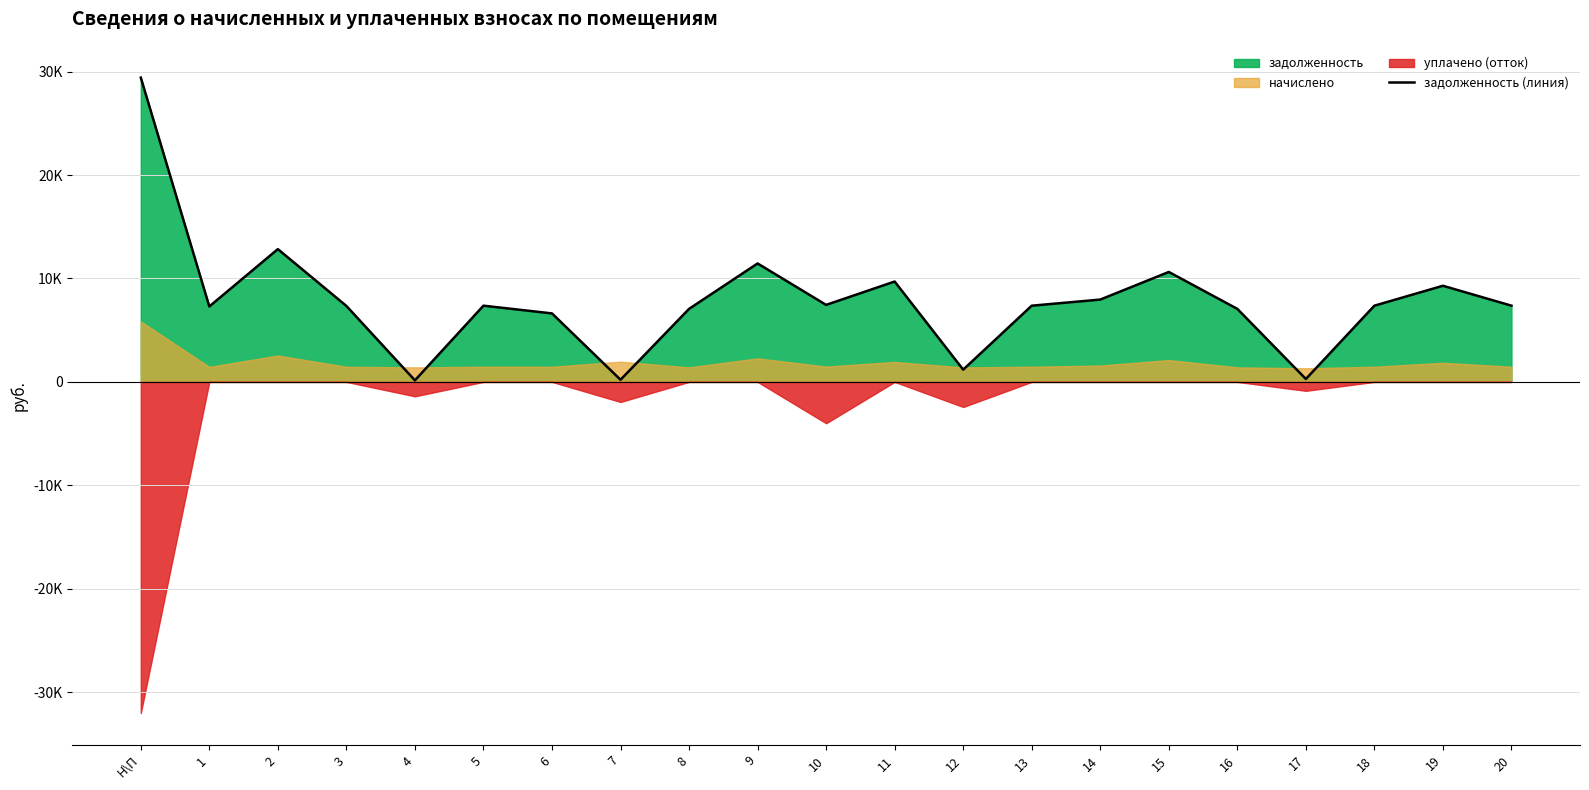

What is the label of the 21st point from the right?

Н\П